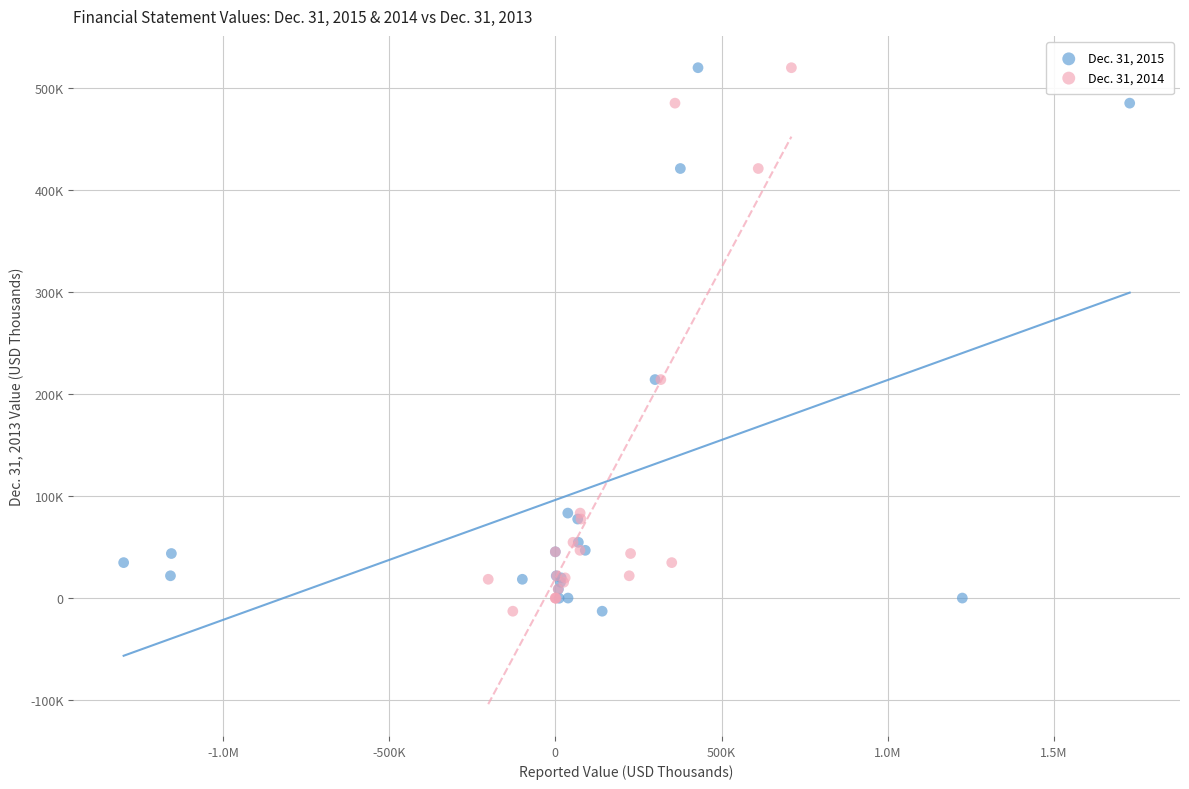

What are all the series names shown in the legend?

Dec. 31, 2015, Dec. 31, 2014